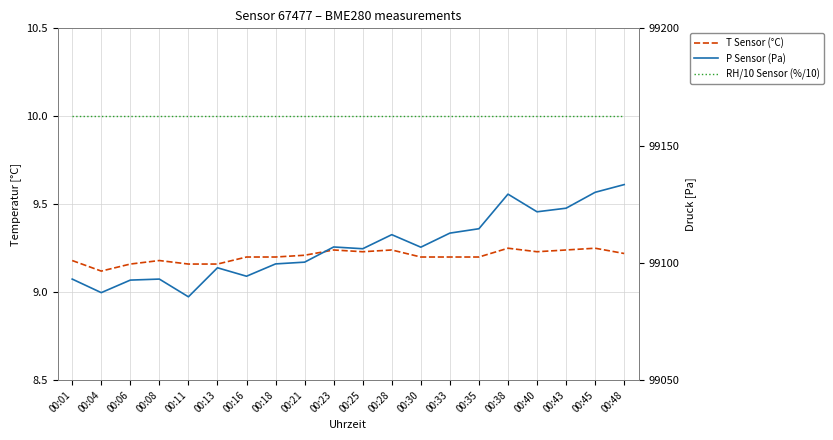

Which series has the largest total across all categories?

P Sensor (Pa)